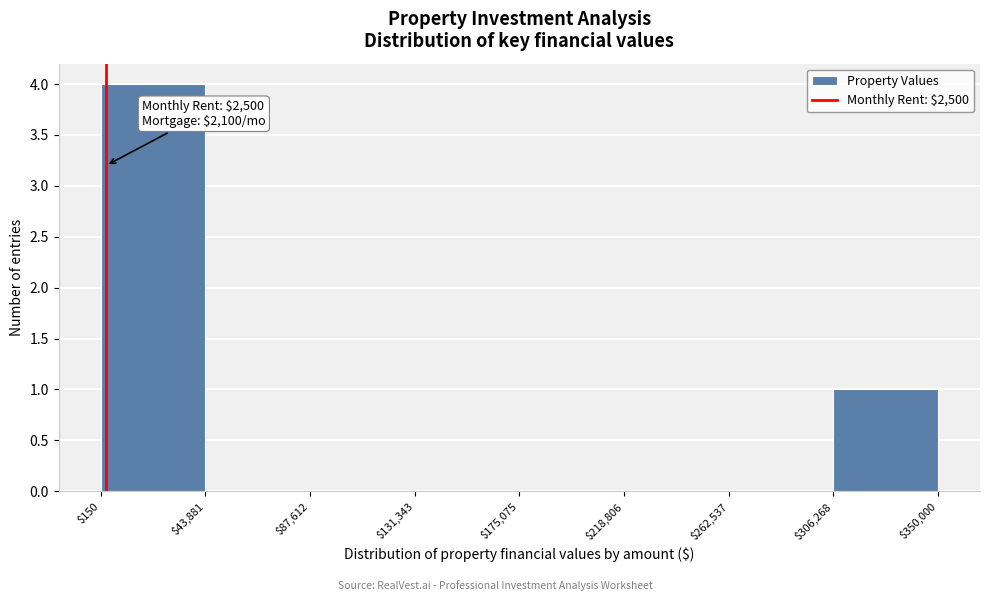

Which range on the x-axis has the tallest bar?

$150 to $43,881